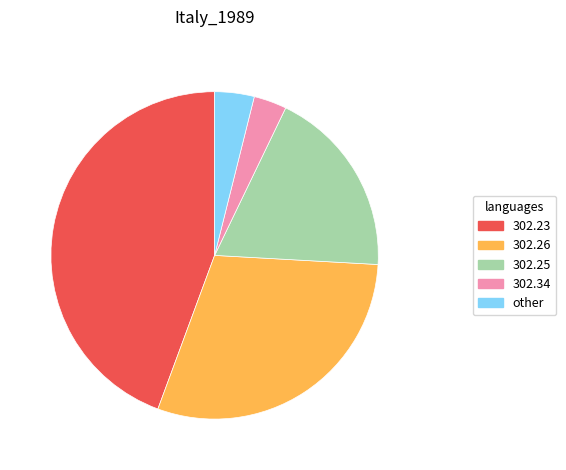

The 302.34 slice represents 3% of the pie. True or false?

True